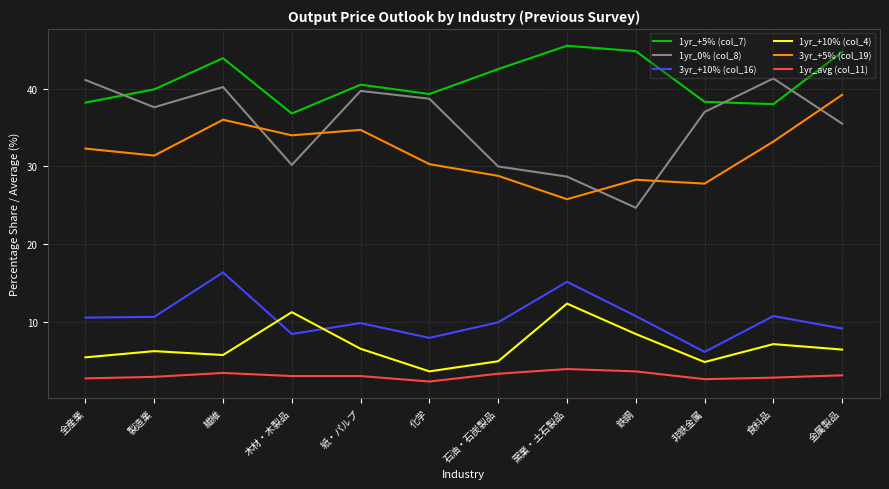

At which category does 1yr_avg (col_11) reach its first local peak?

繊維